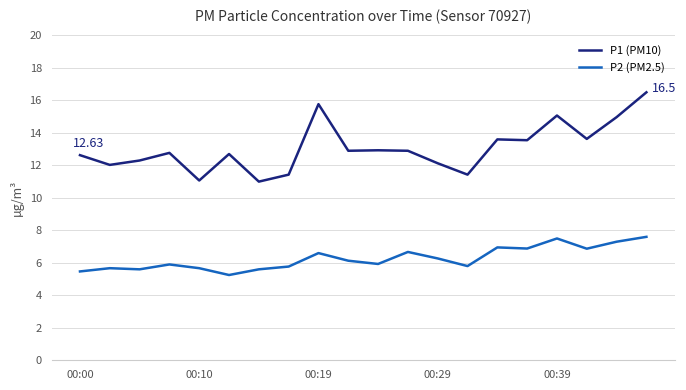

List the series in order of their peak value, highest first.

P1 (PM10), P2 (PM2.5)